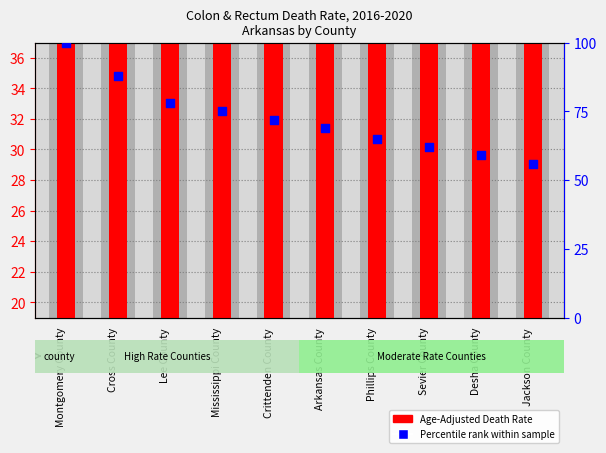

Which series reaches the maximum Y coordinate?

Percentile rank within sample